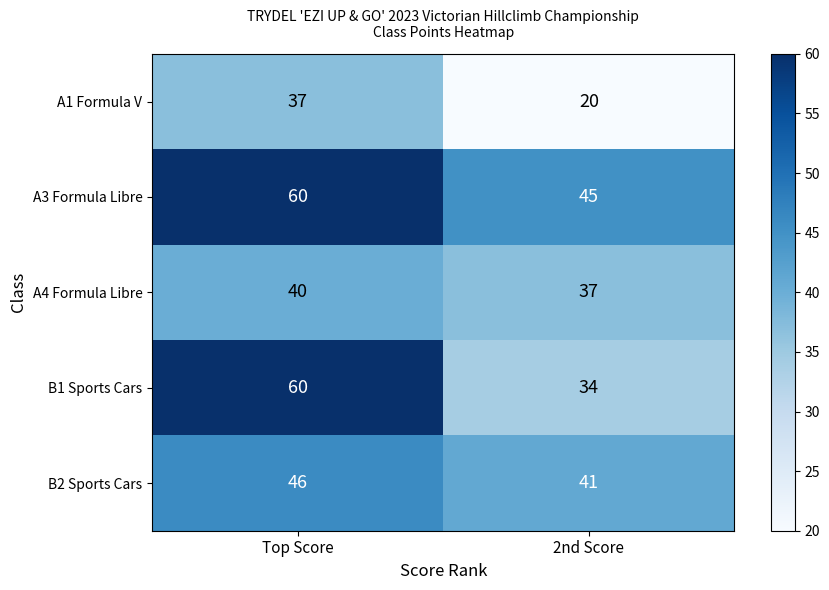

What is the difference between the A4 Formula Libre values at 2nd Score and Top Score?

3